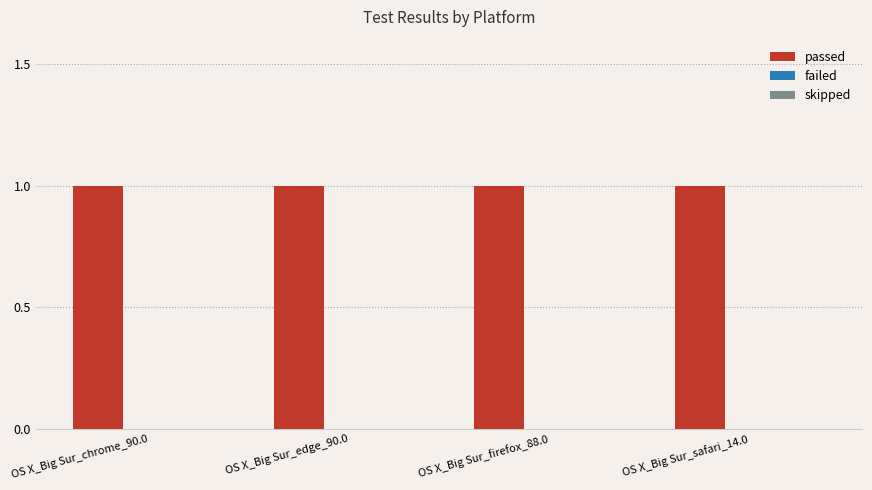

At OS X_Big Sur_chrome_90.0, list the series in order from largest to smallest.

passed, failed, skipped